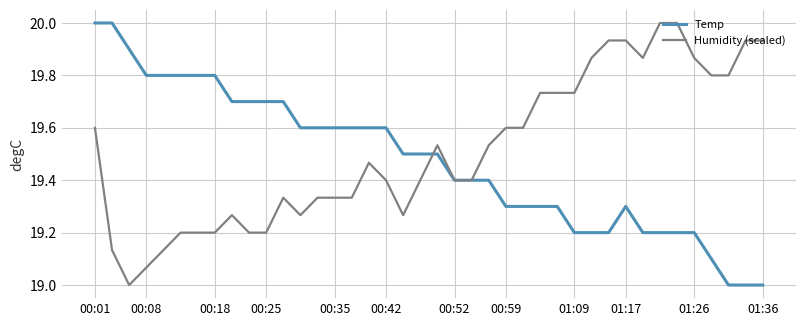

What is the smallest value displayed?

19.0